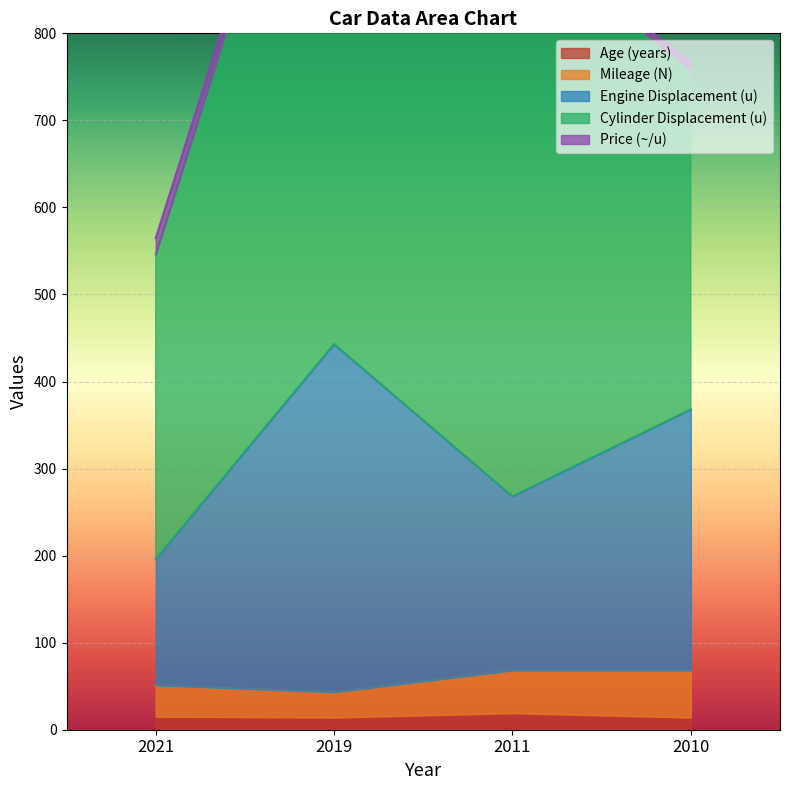

How many values in the Age (years) series exceed 15?

1